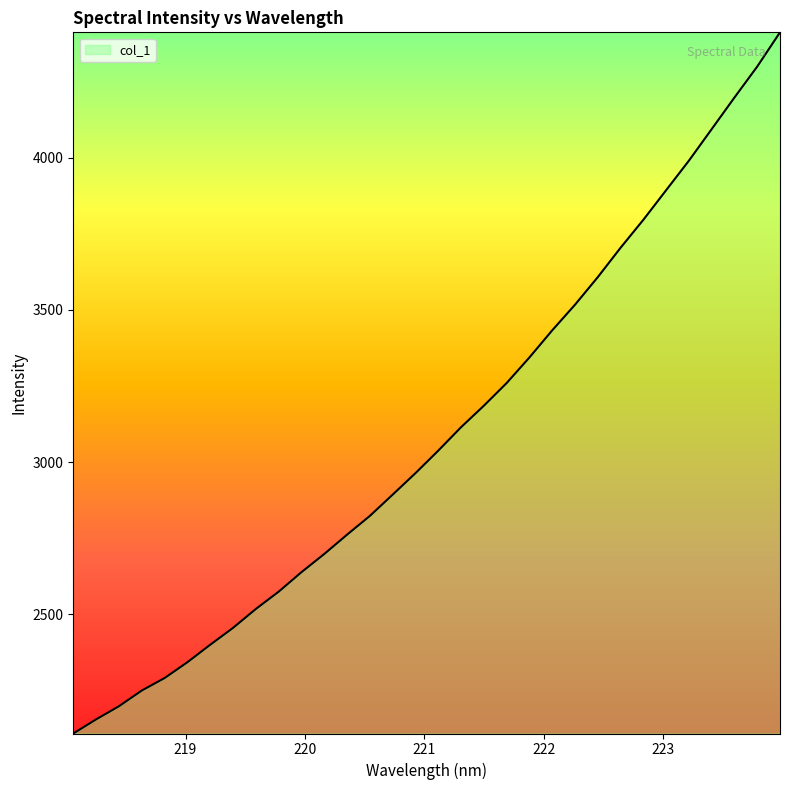

What is the smallest value displayed?

2109.1